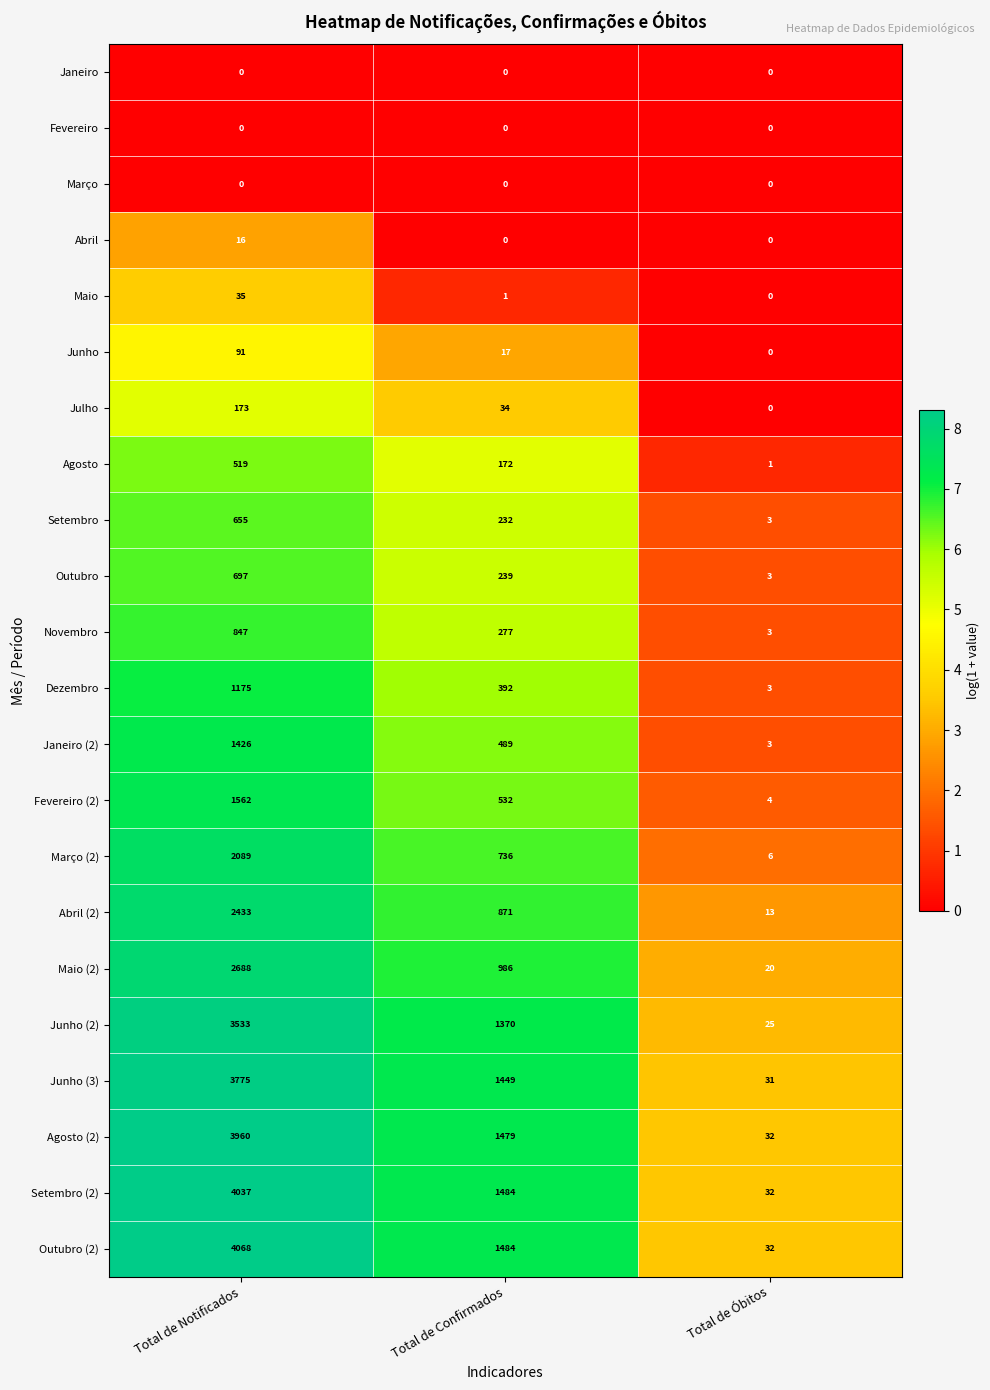

What is the sum of all Fevereiro (2) values?

2098